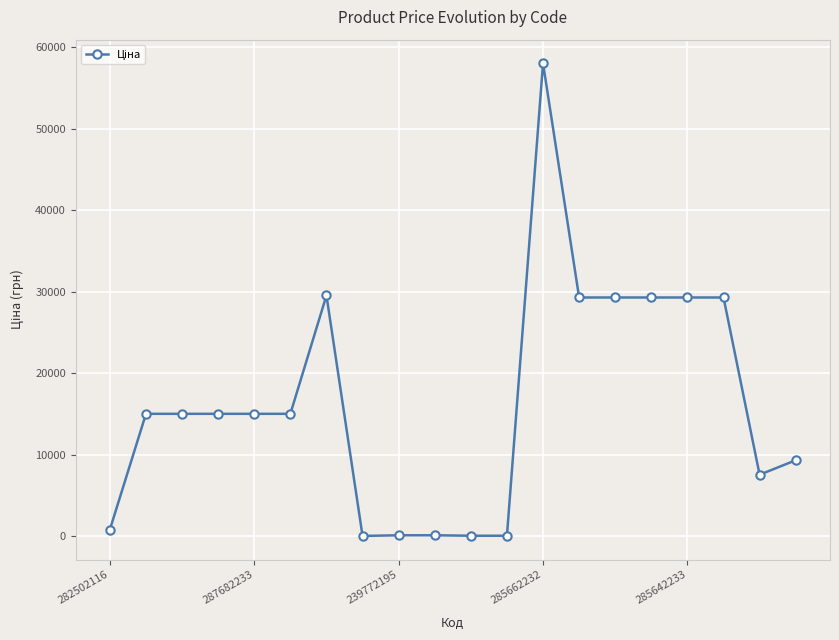

What is the average value?

16360.4